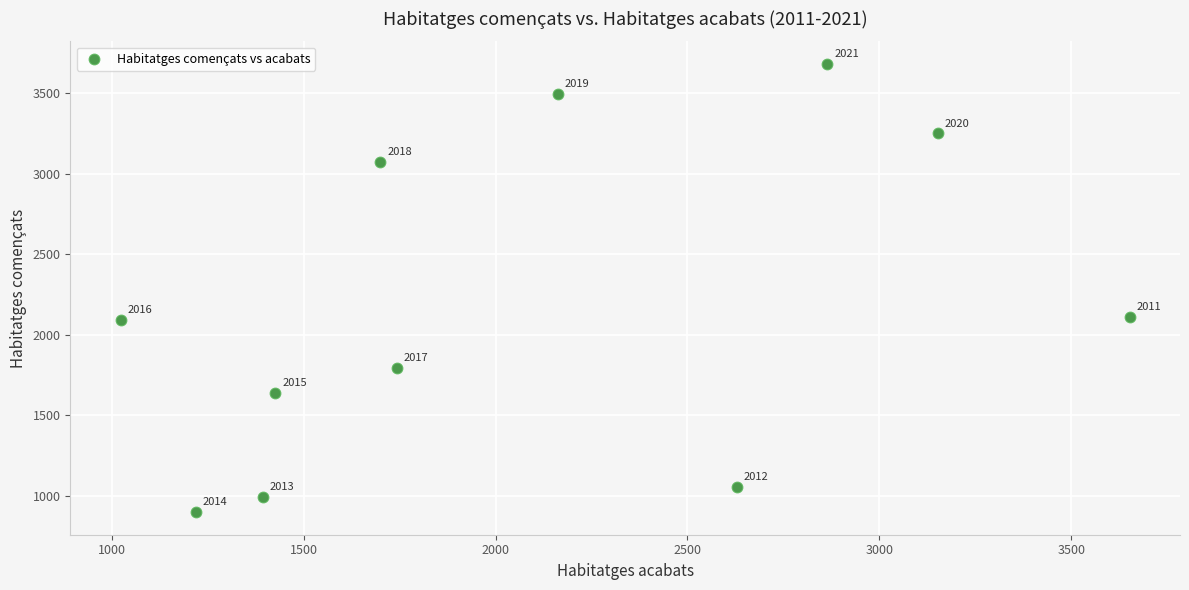

What Y value in the scatter plot is closest to 2289?

2108